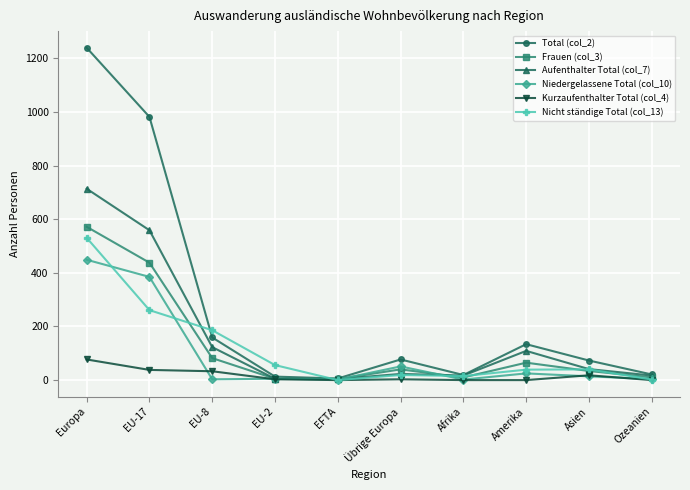

Is this an area chart (filled region under the line)?

No